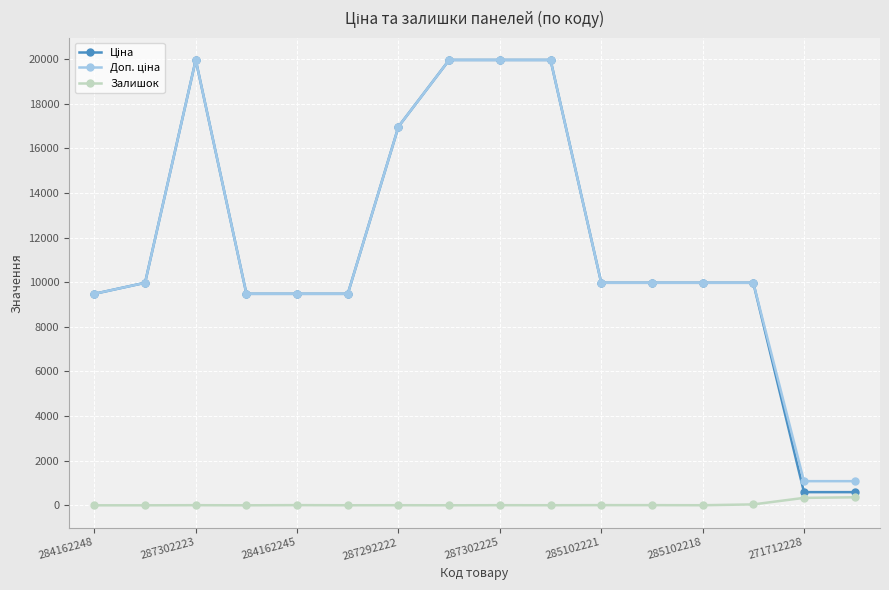

What is the maximum value shown in the chart?

19964.2